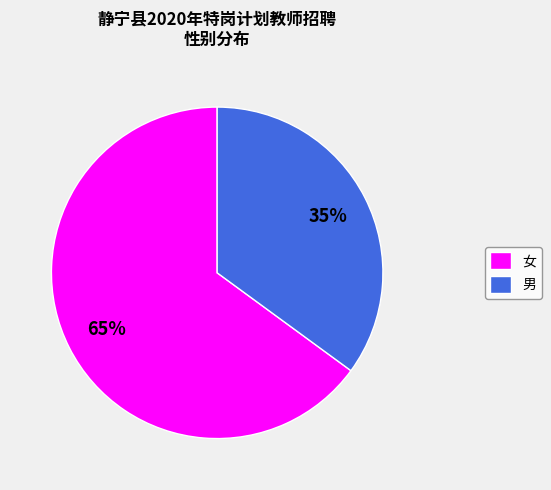

To the nearest percent, what is the average slice percentage?

50%